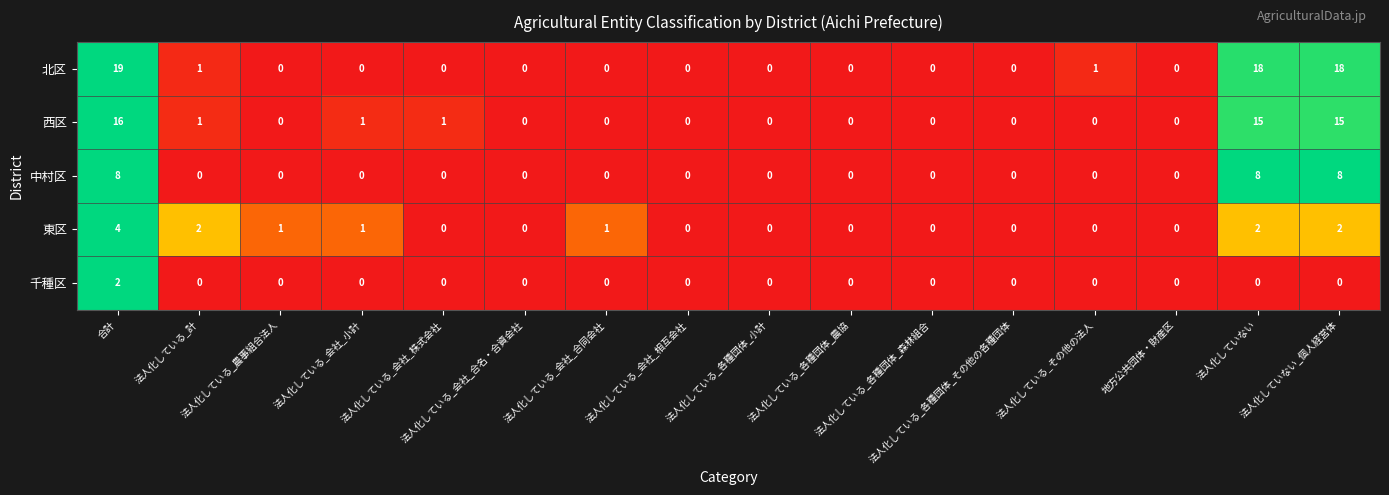

Count the 千種区 values in the range 0 to 1.

15